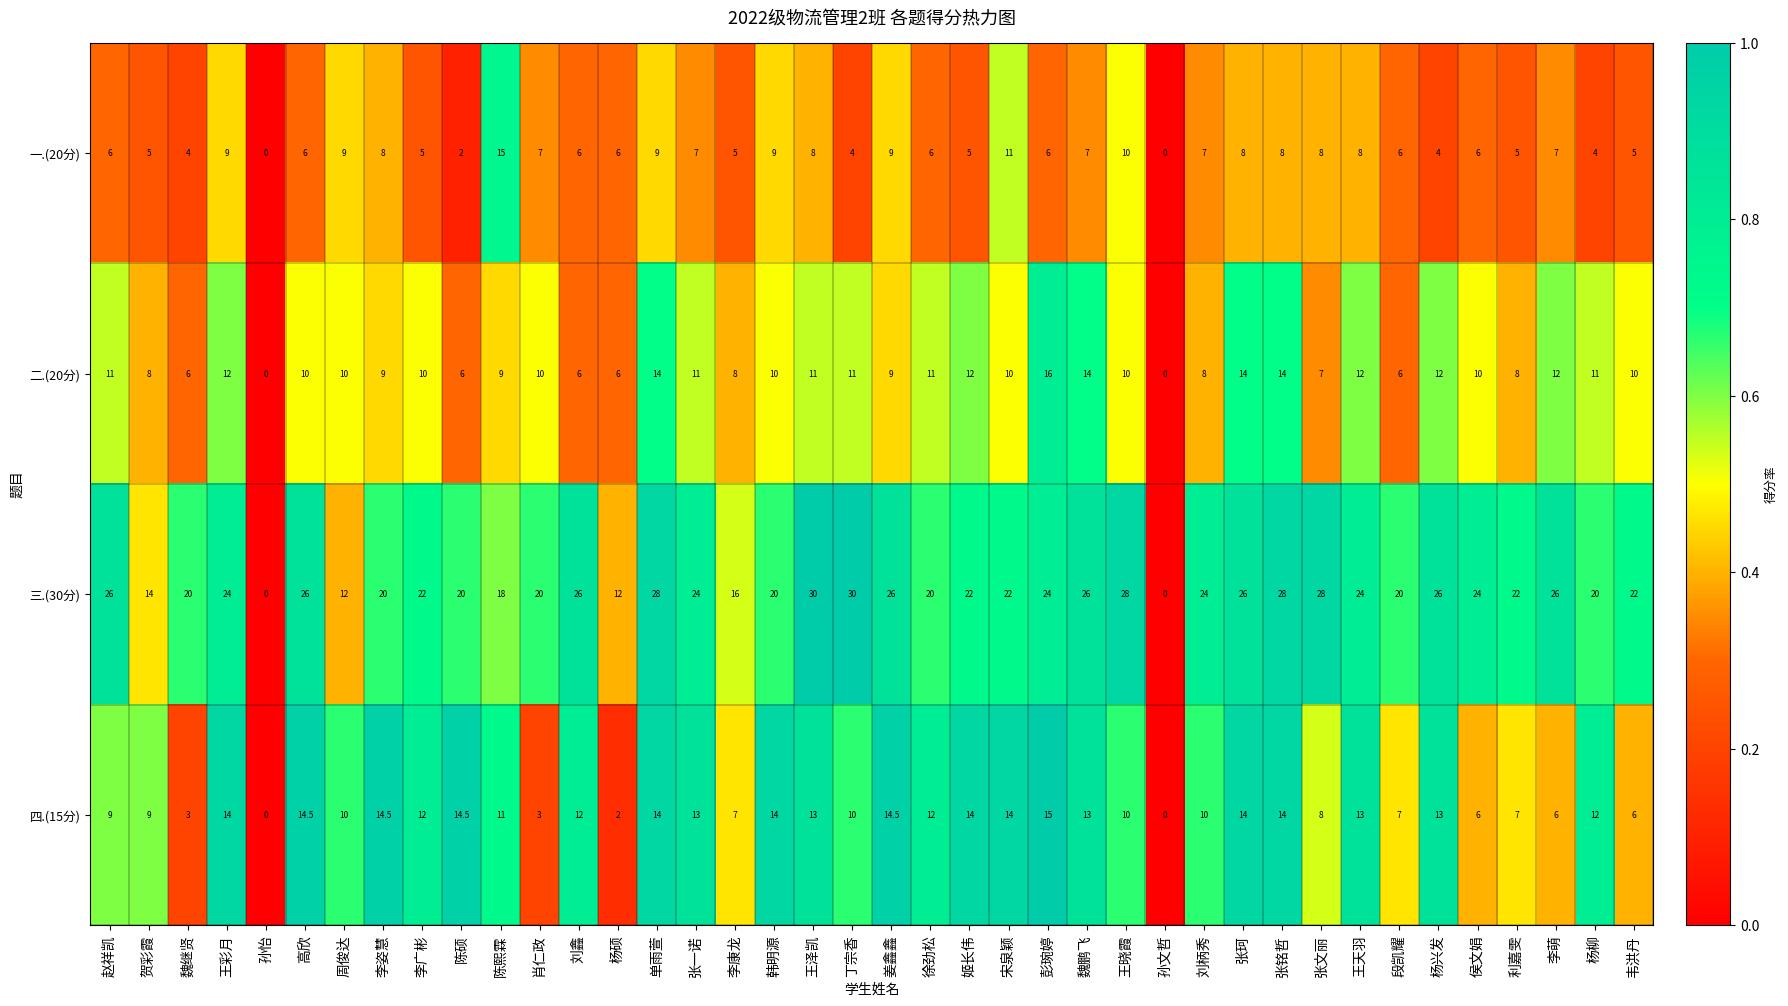

Which series has the widest spread of values?

三.(30分)